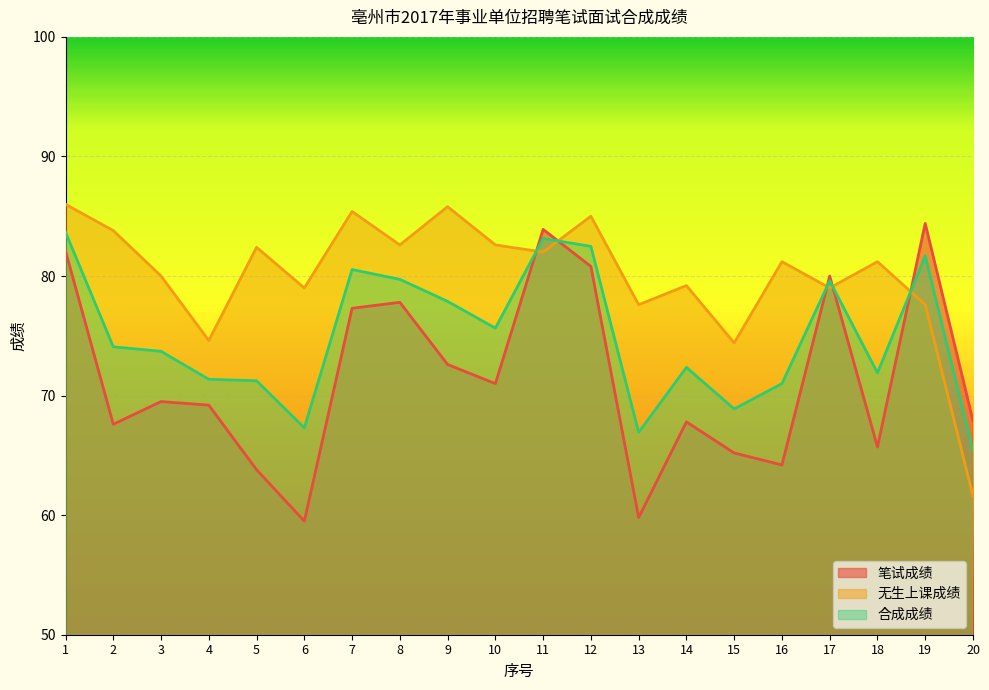

What is the lowest value of the 合成成绩 series?

65.4